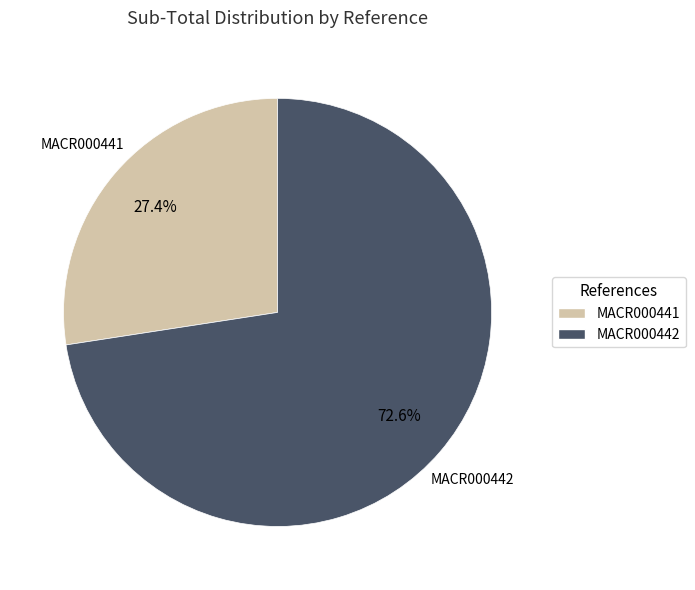

What is the smallest slice in the pie chart?

MACR000441